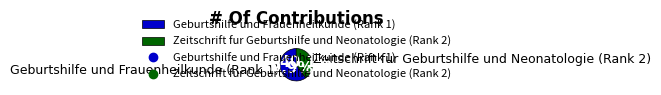

How many slices are in this pie chart?

2